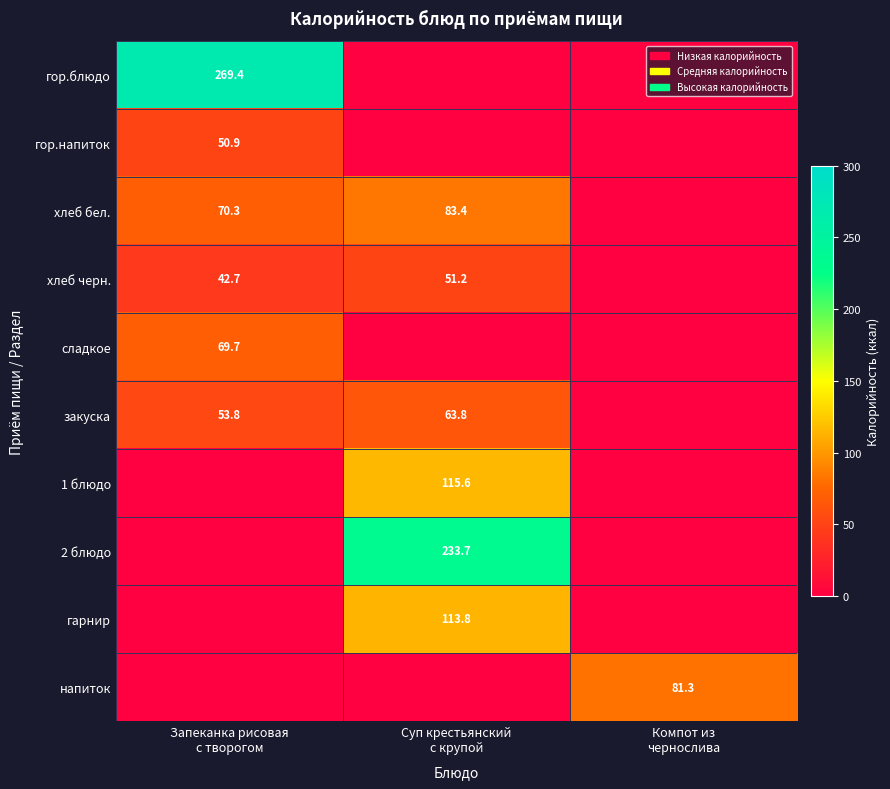

Where is хлеб бел. nearest to the value 41?

Запеканка рисовая с творогом